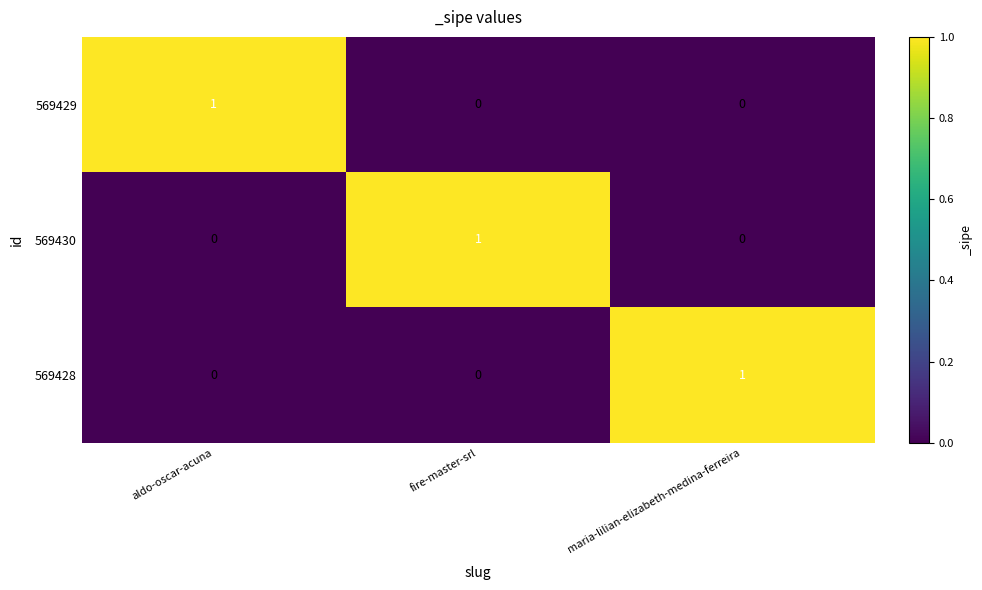

Count the 569430 values in the range 0 to 1.

3